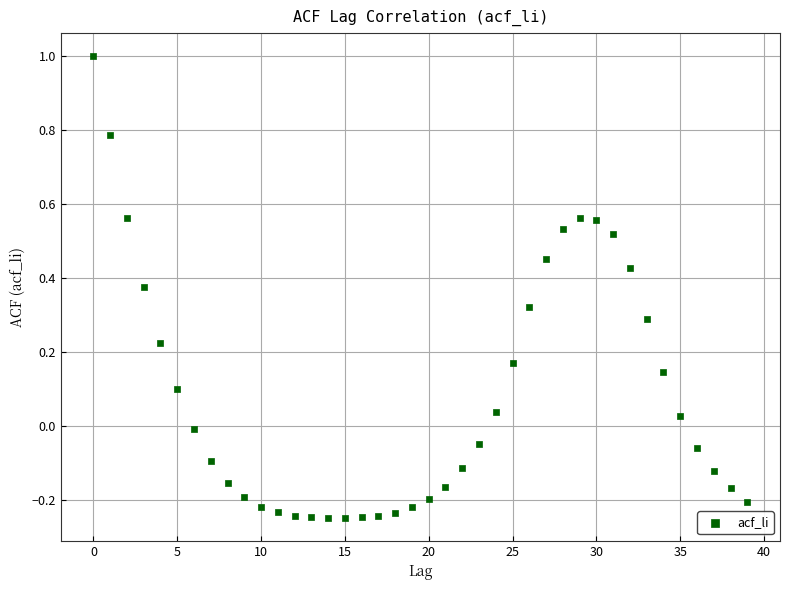

Count the number of points in this scatter plot.

40